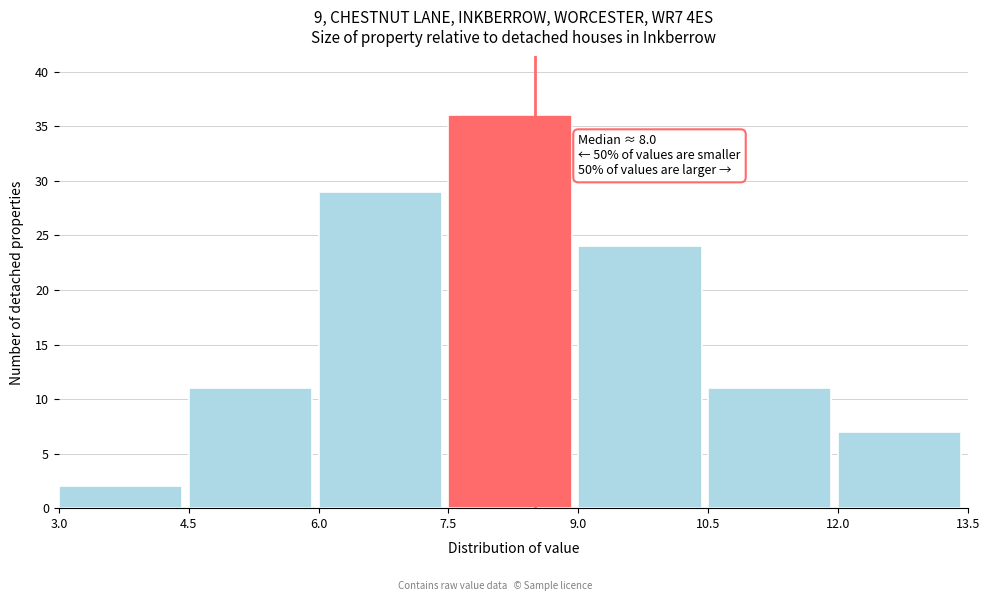

Over which range of the x-axis is the bar tallest?

7.5 to 9.0